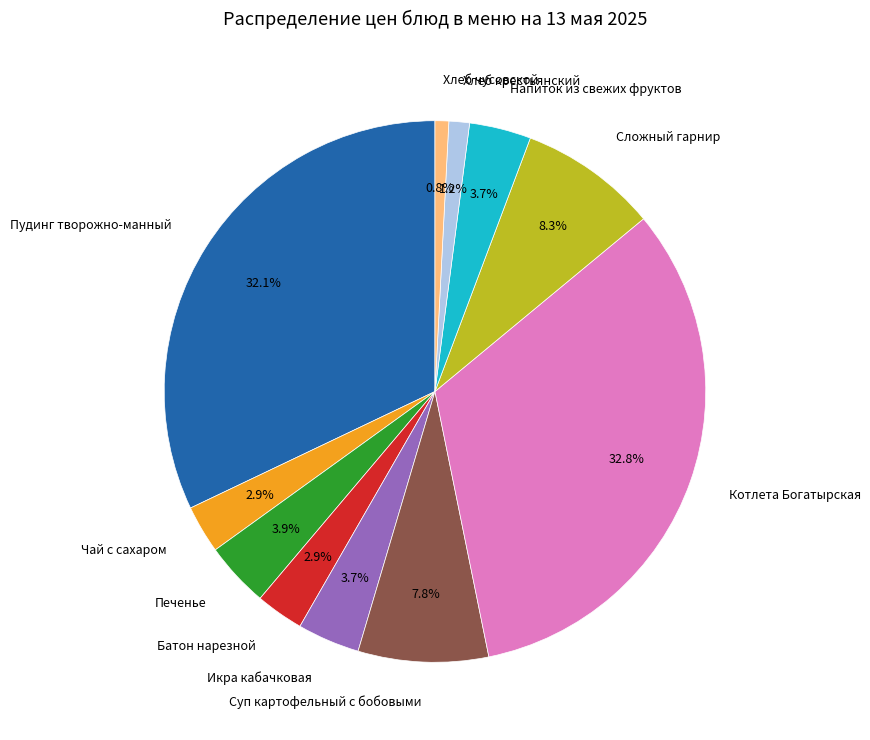

What percentage is NOT represented by Пудинг творожно-манный?

67.9%